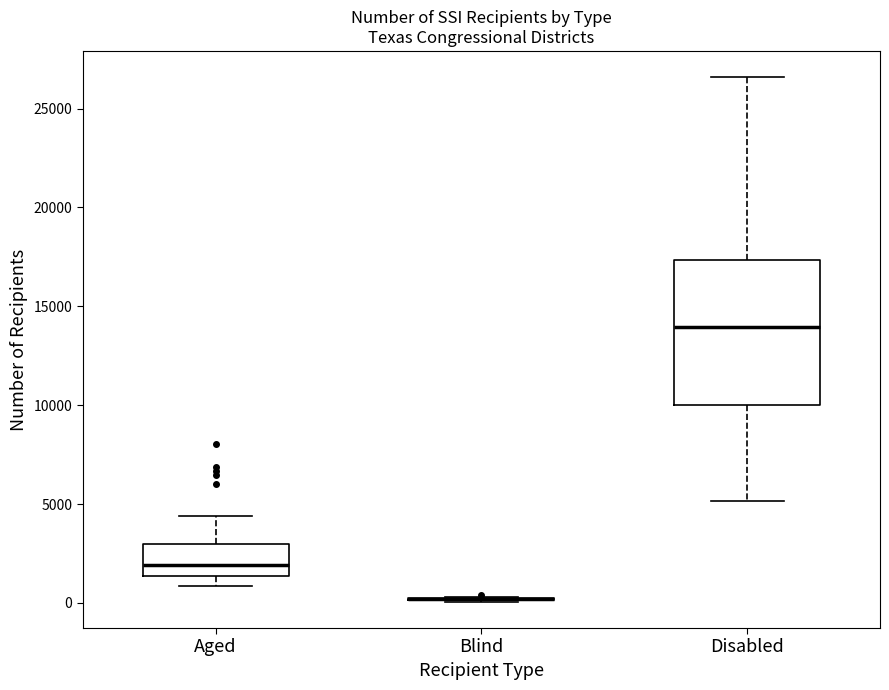

Reading left to right, transcribe this box plot: for each box, give where its median line is, the range the box spans, and where its two whiskers end, as read against the y-axis. The values are not printed on the chart, so give them approximately, as read against the axis.

Aged: median 2000, box 1500 to 3000, whiskers 1000 to 4500
Blind: box collapsed to a line at 0, whiskers 0 to 500
Disabled: median 14000, box 10000 to 17500, whiskers 5000 to 26500